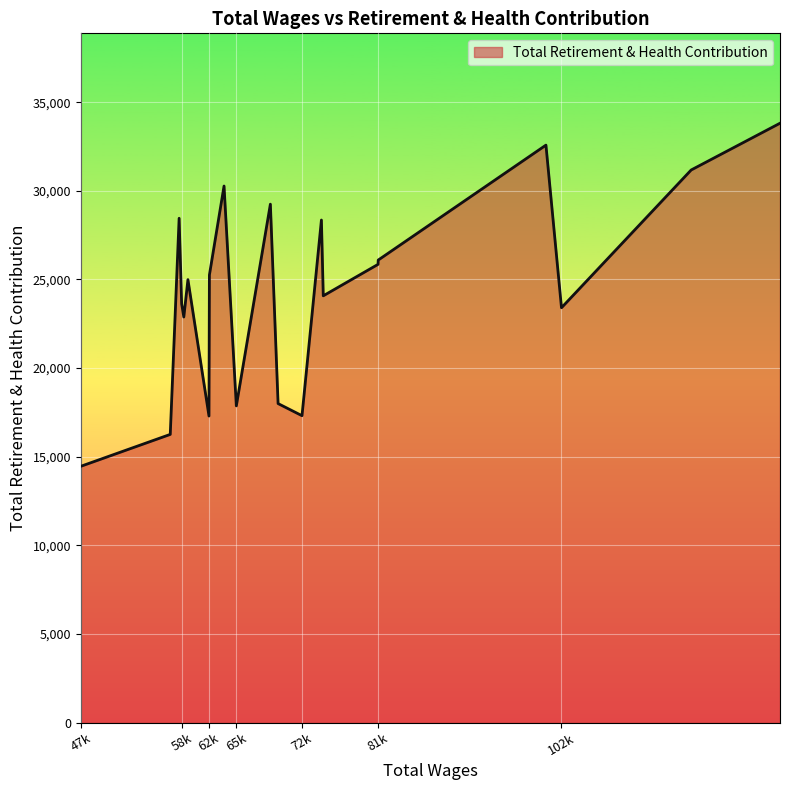

What is the minimum value shown in the chart?

14458